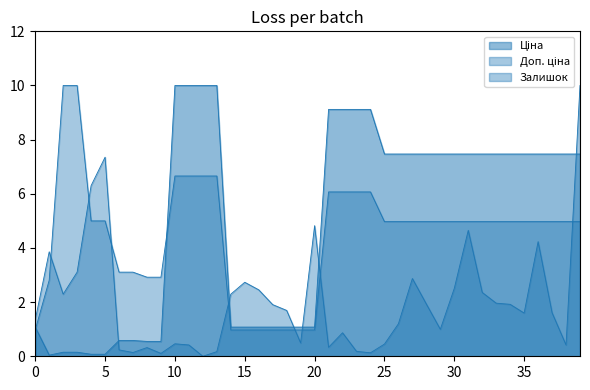

List the series in order of their overall mean, lowest first.

Залишок, Доп. ціна, Ціна